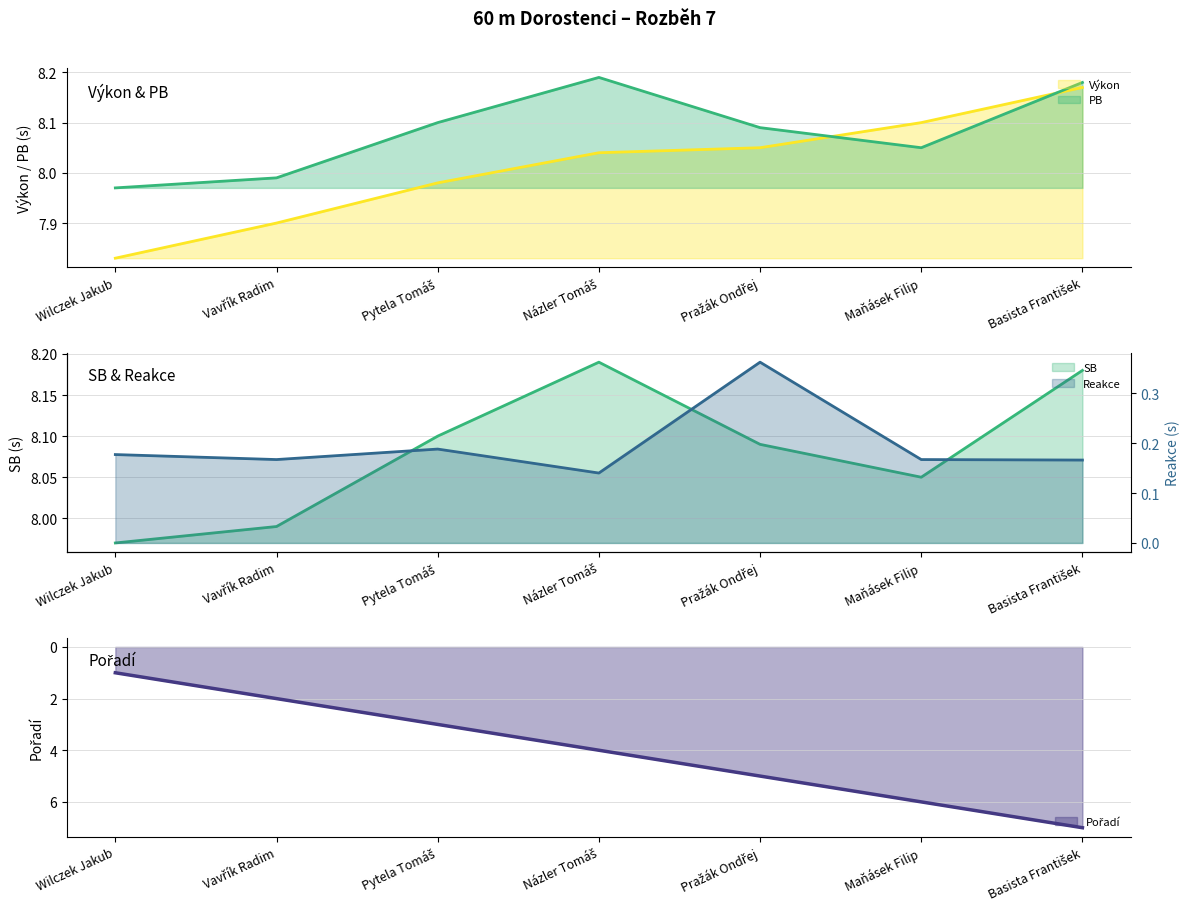

How many lines are shown in the chart?

5